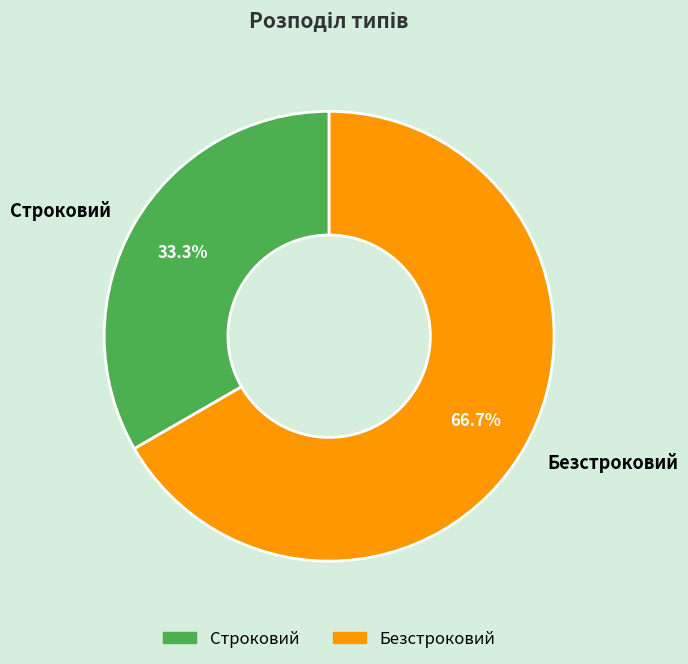

How many segments does this pie chart have?

2